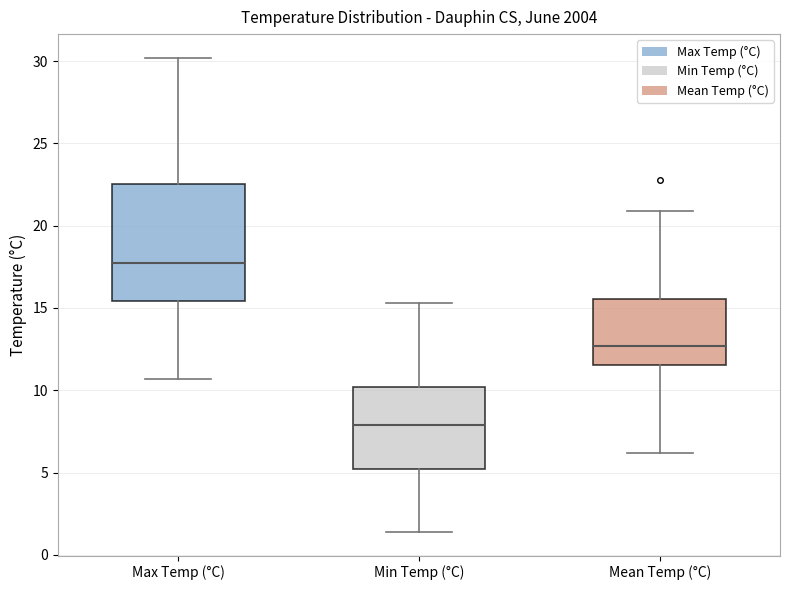

Which box's median line is the lowest?

Min Temp (°C)